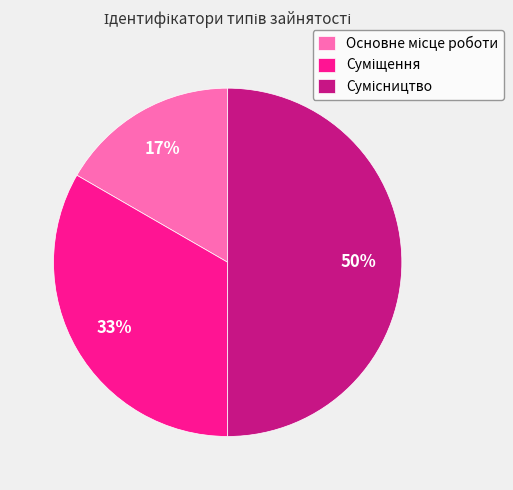

To the nearest percent, what is the average slice percentage?

33%